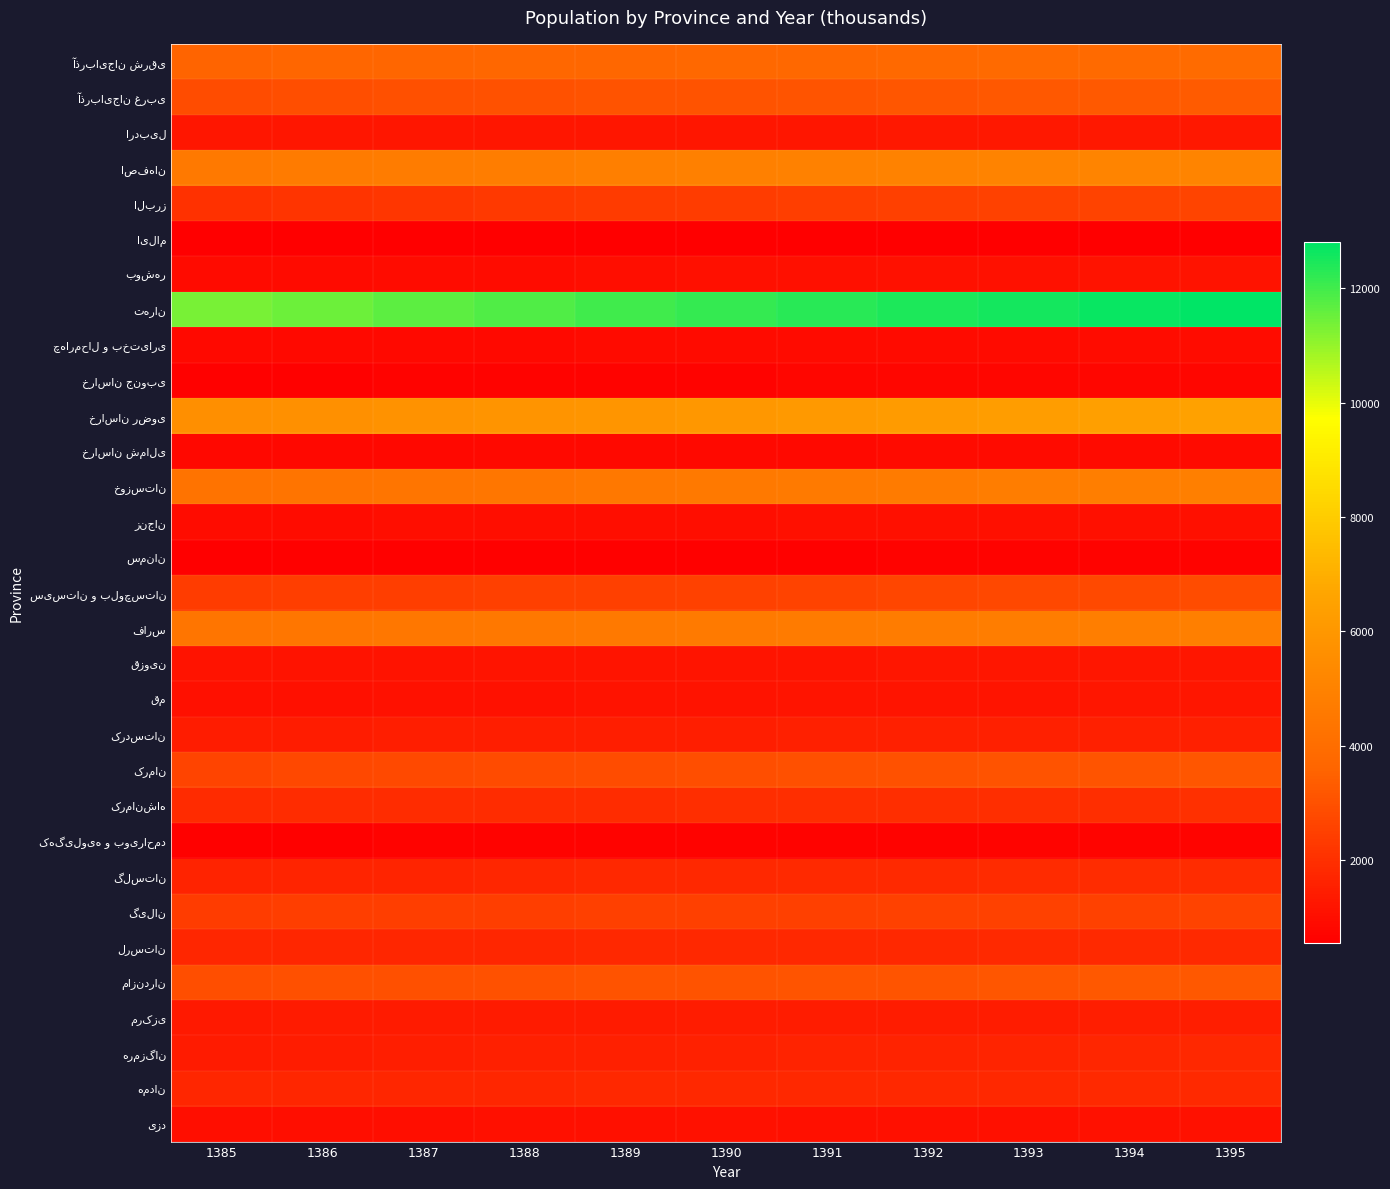

At which category is the sum across all series the highest?

1395